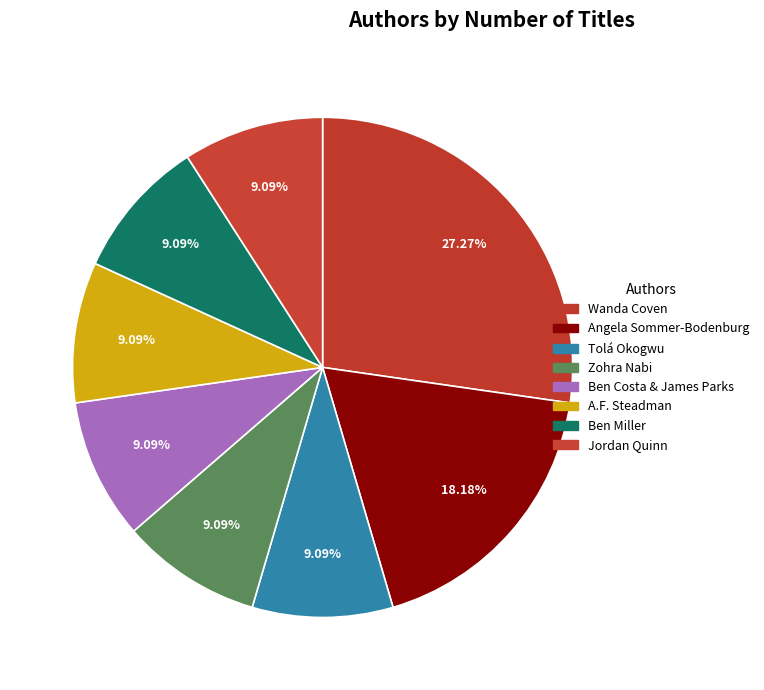

Count the number of slices in the pie.

8